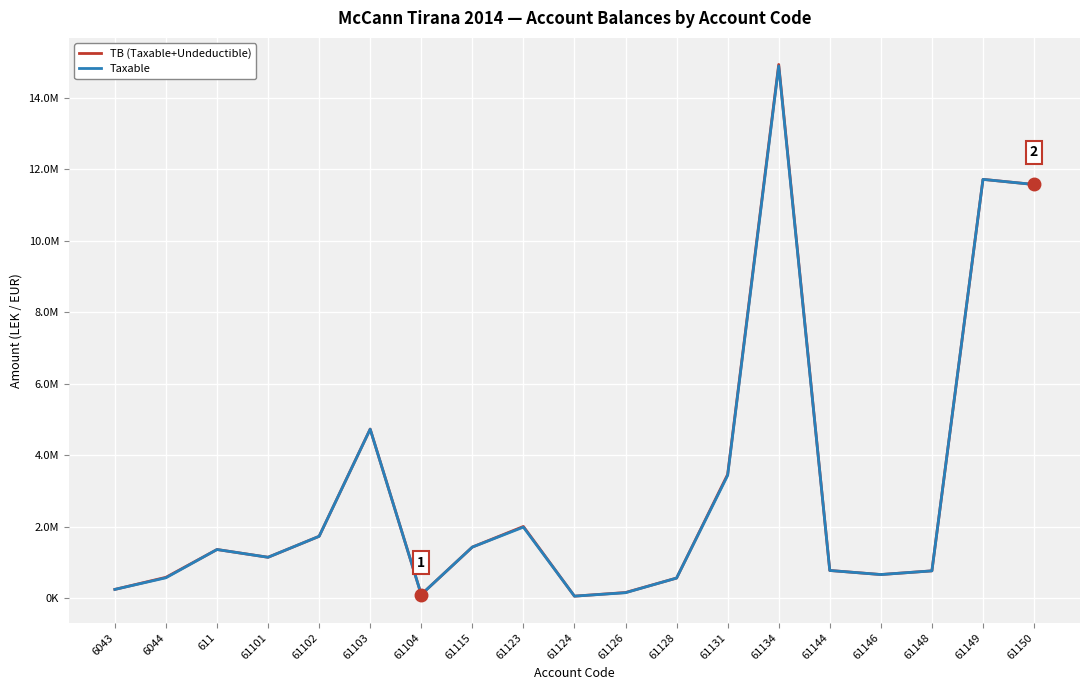

Which series changed the most between 61102 and 61104?

TB (Taxable+Undeductible)